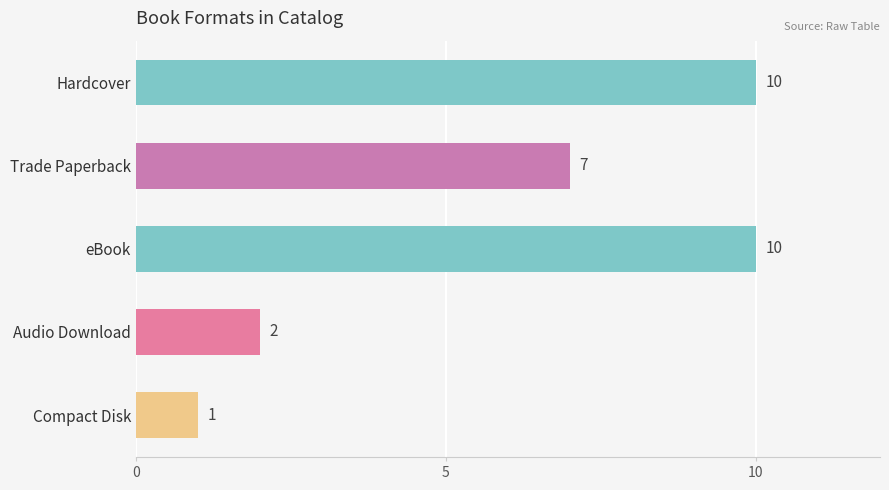

The chart shows a value of 0 at Compact Disk. True or false?

False